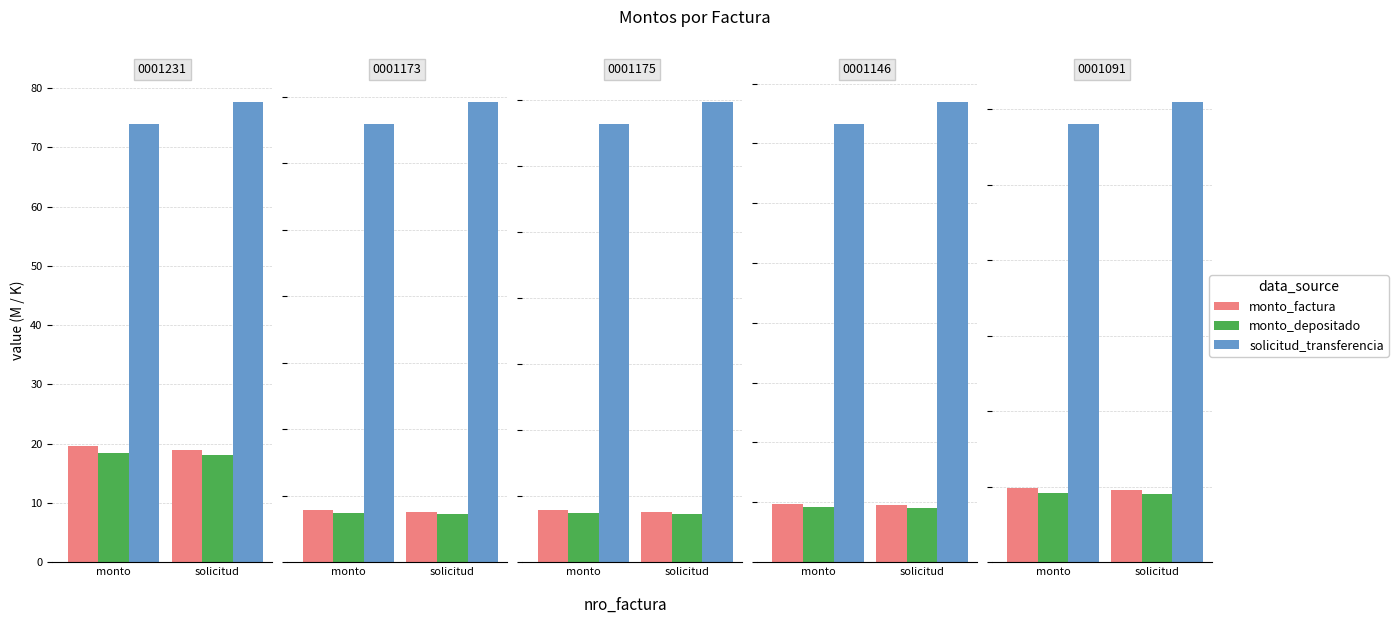

How many data points does each series have?

2